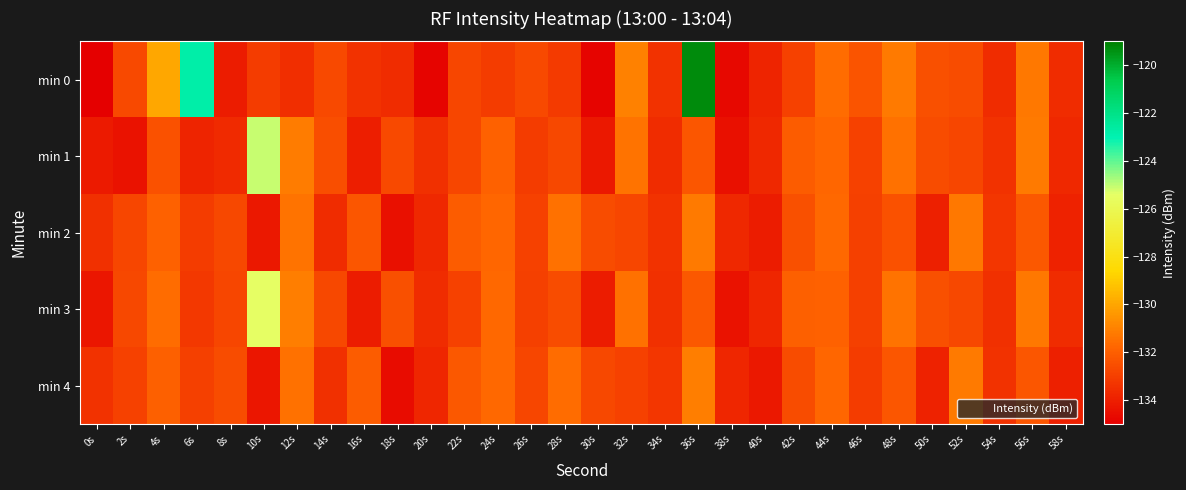

What is the spread (max minus min) of values at 54s?

0.3